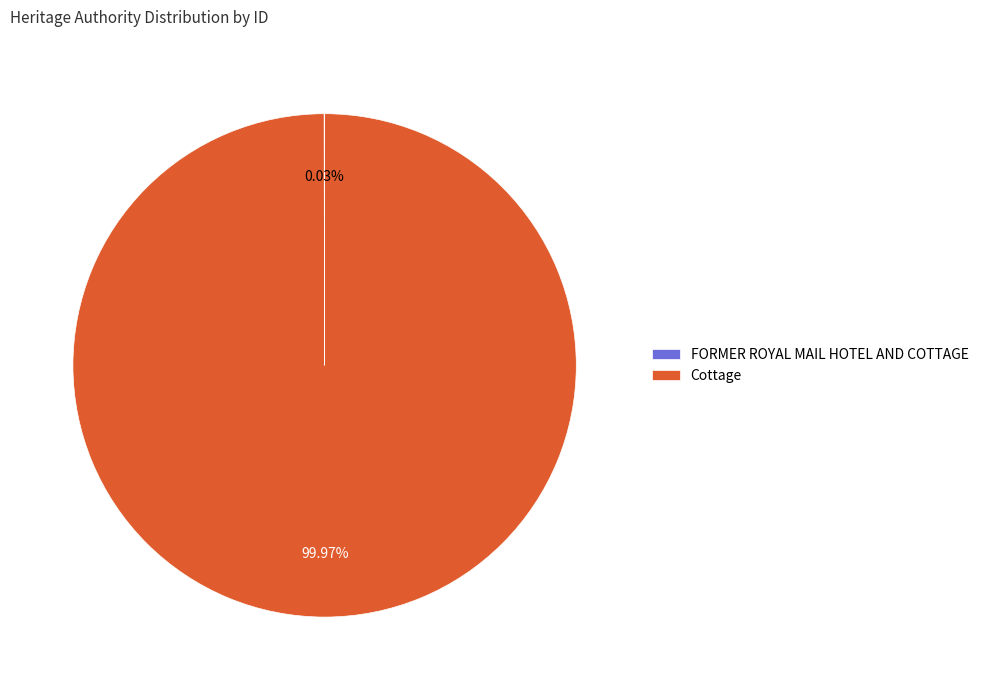

Does any single category account for the majority?

Yes